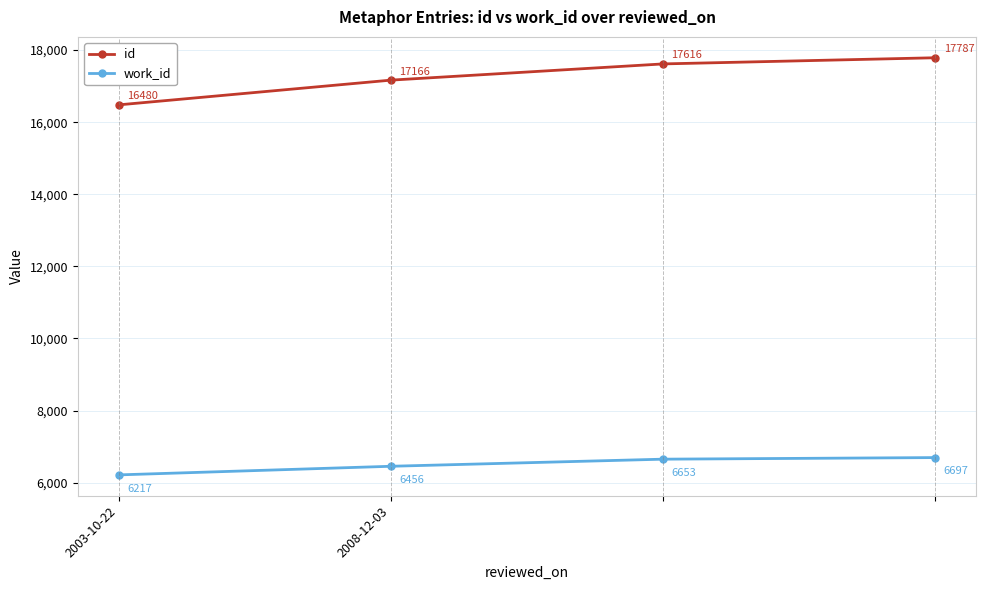

Which series has the largest range (max minus min)?

id